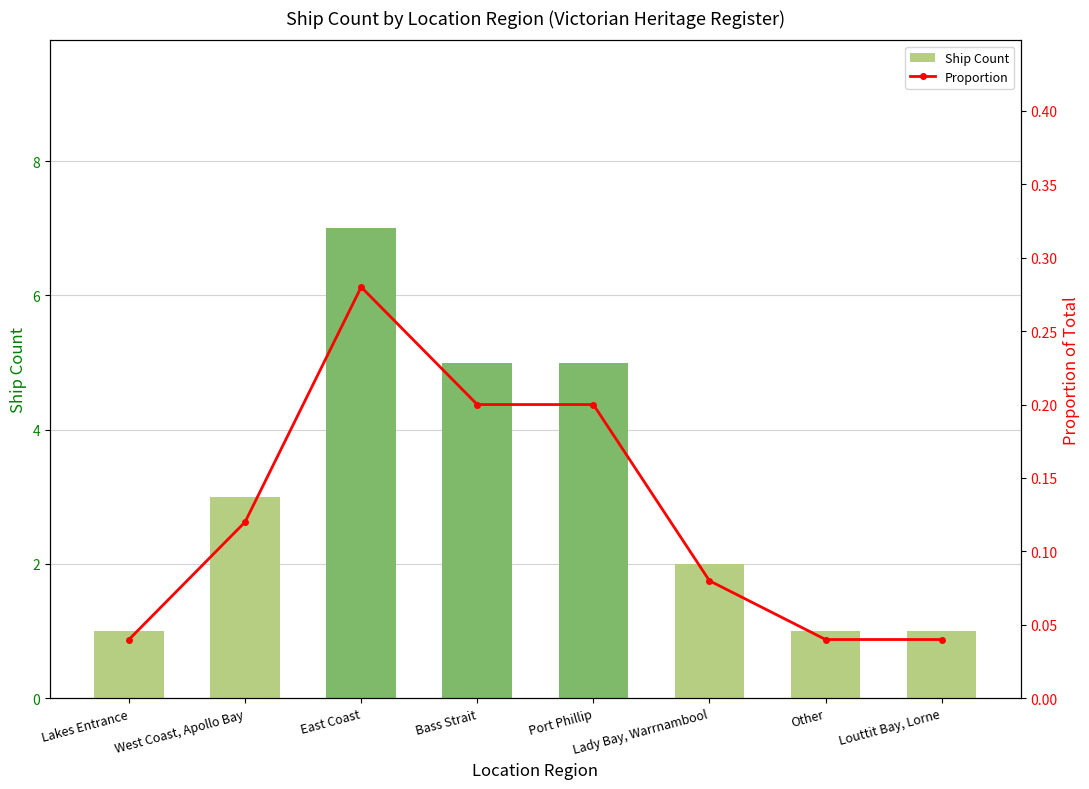

Which series has the largest total across all categories?

Ship Count